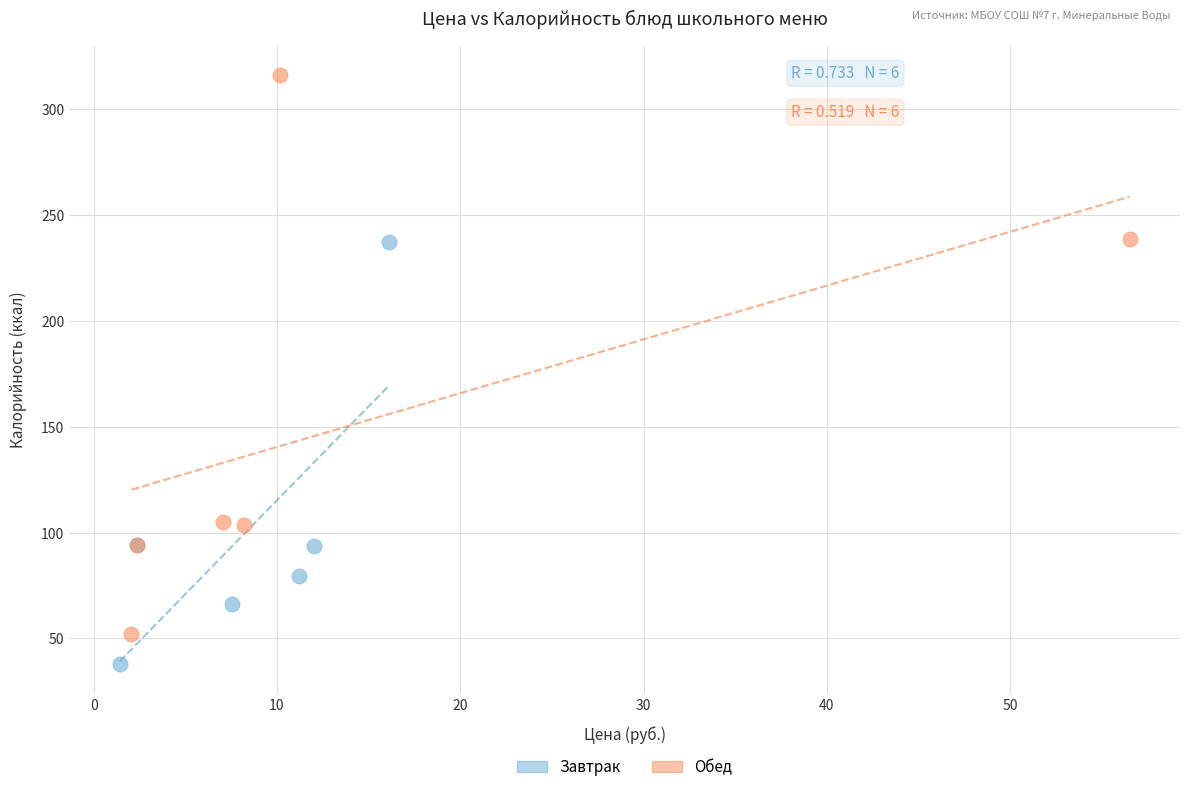

Which series reaches the minimum Y coordinate?

Завтрак